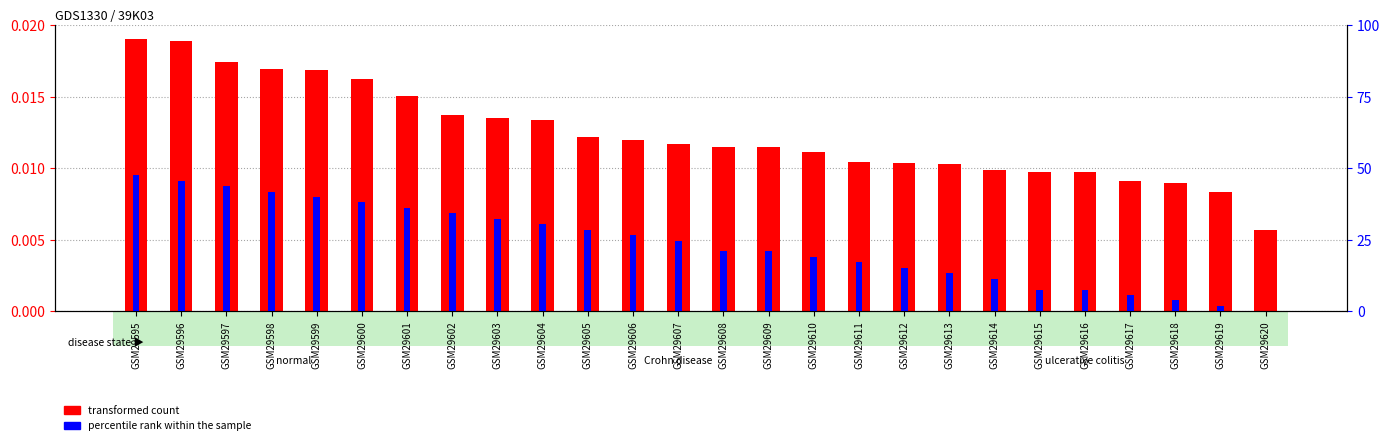

List the series in order of their peak value, highest first.

transformed count, percentile rank within the sample